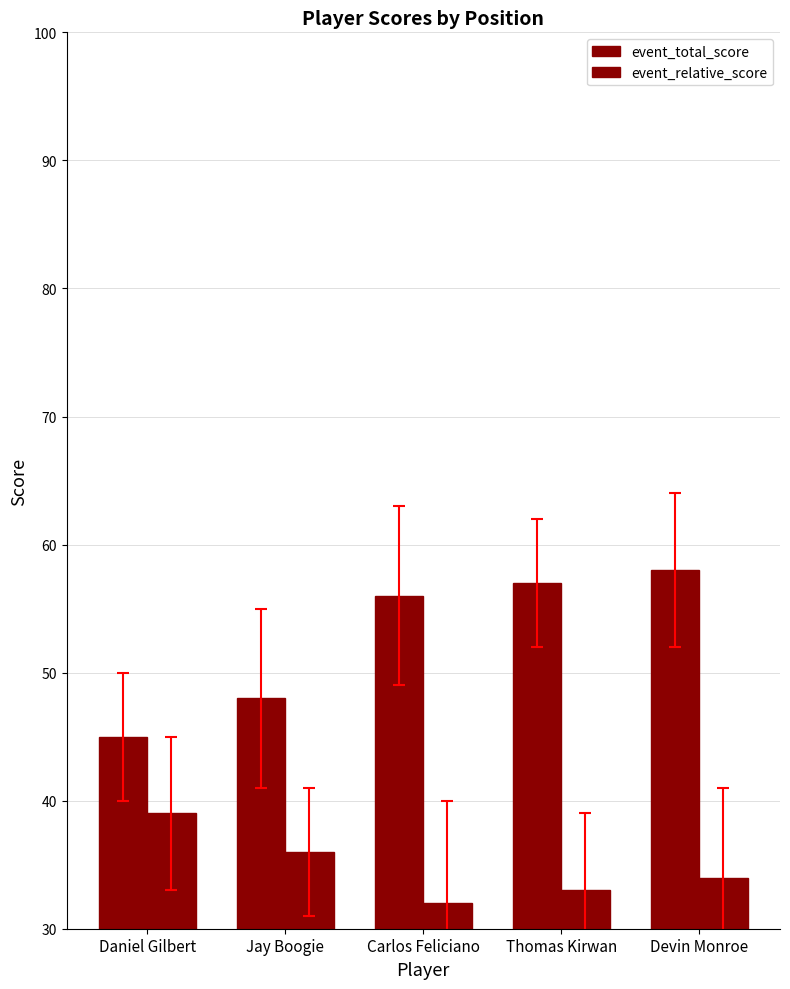

How many data points in event_relative_score are less than 34?

2